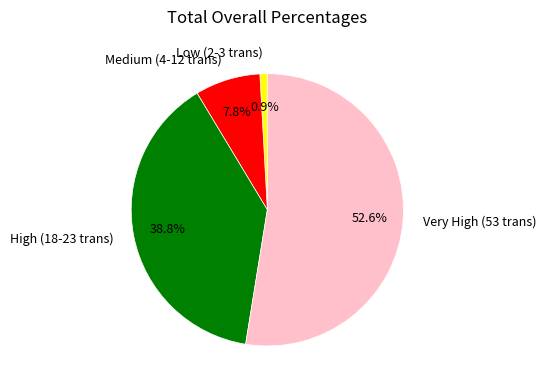

Do Medium (4-12 trans) and Low (2-3 trans) together represent more than half of the pie?

No